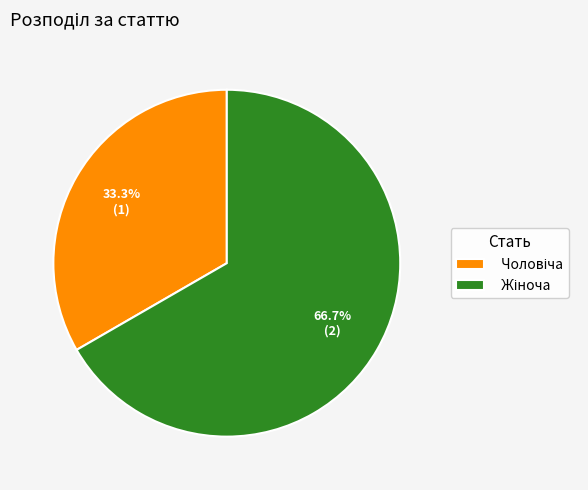

Does any single category account for the majority?

Yes